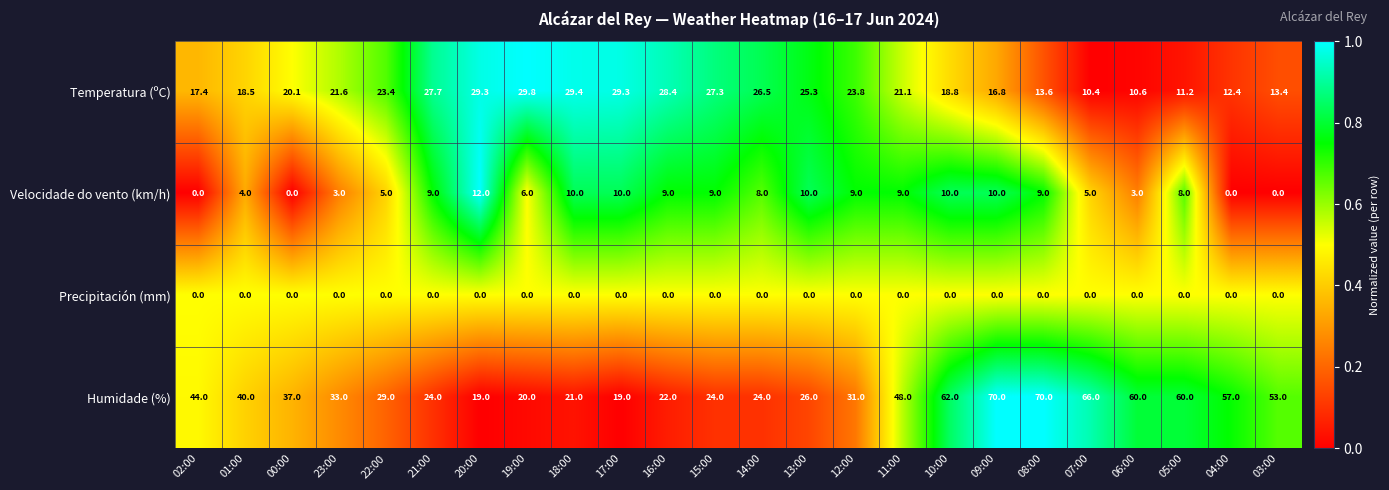

Which series has the largest range (max minus min)?

Humidade (%)